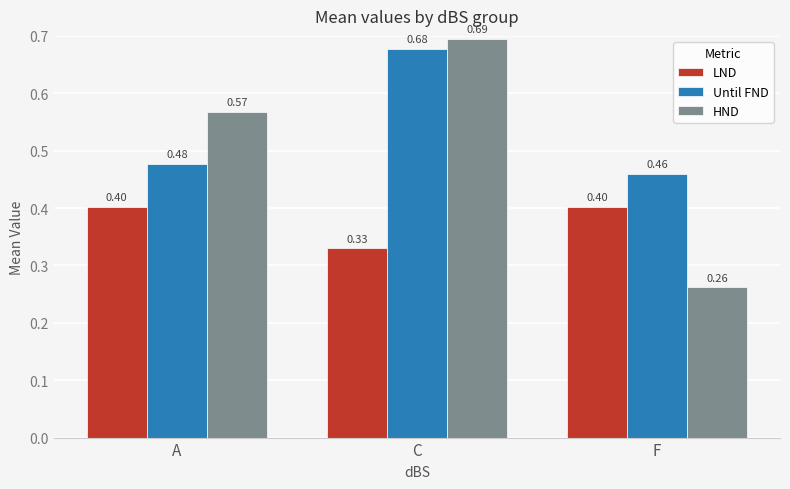

Rank the series by their maximum value, from lowest to highest.

LND, Until FND, HND